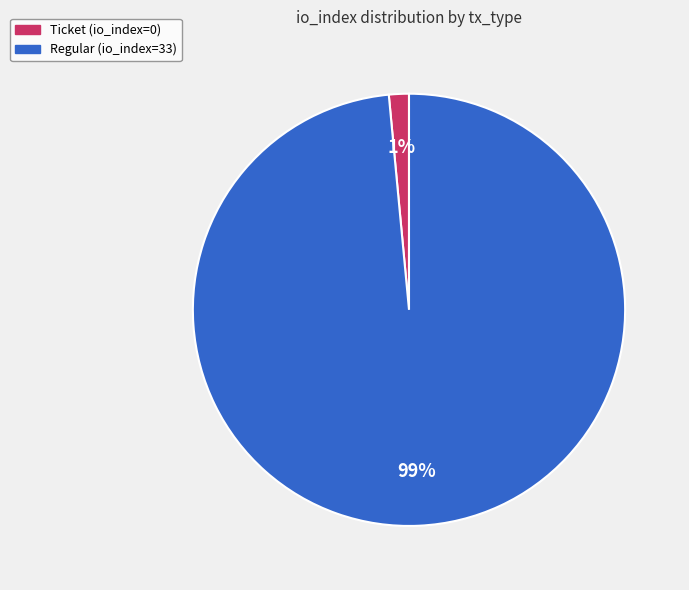

Is there any slice that represents more than half of the pie?

Yes